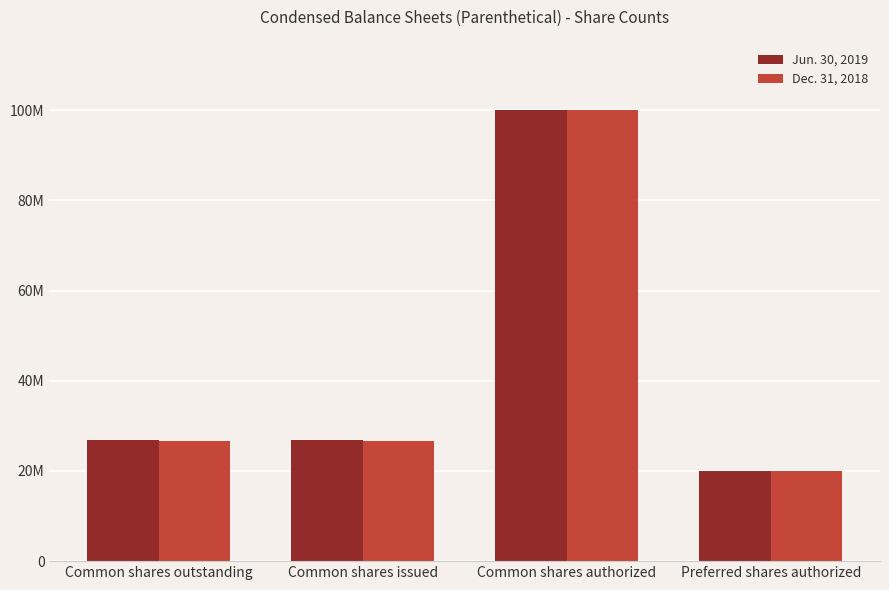

Which category has the lowest value across all series?

Preferred shares authorized